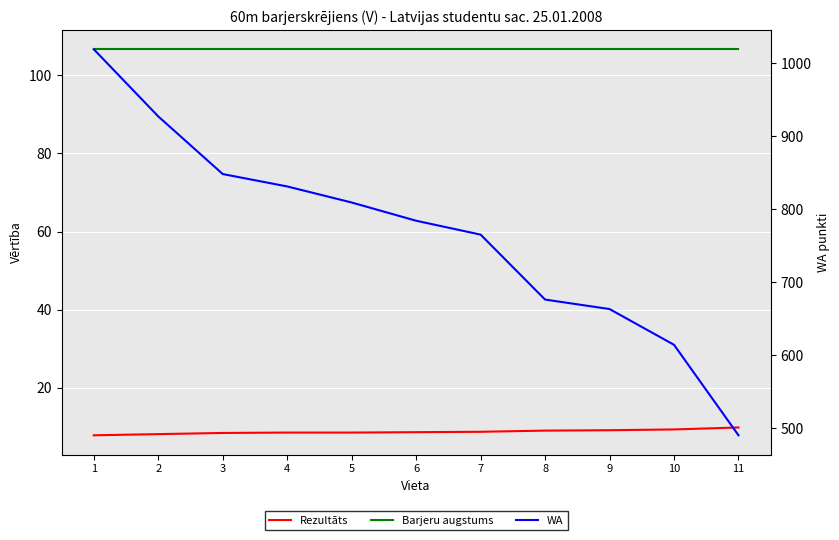

Is it true that Rezultāts equals 14.1 at 6?

False